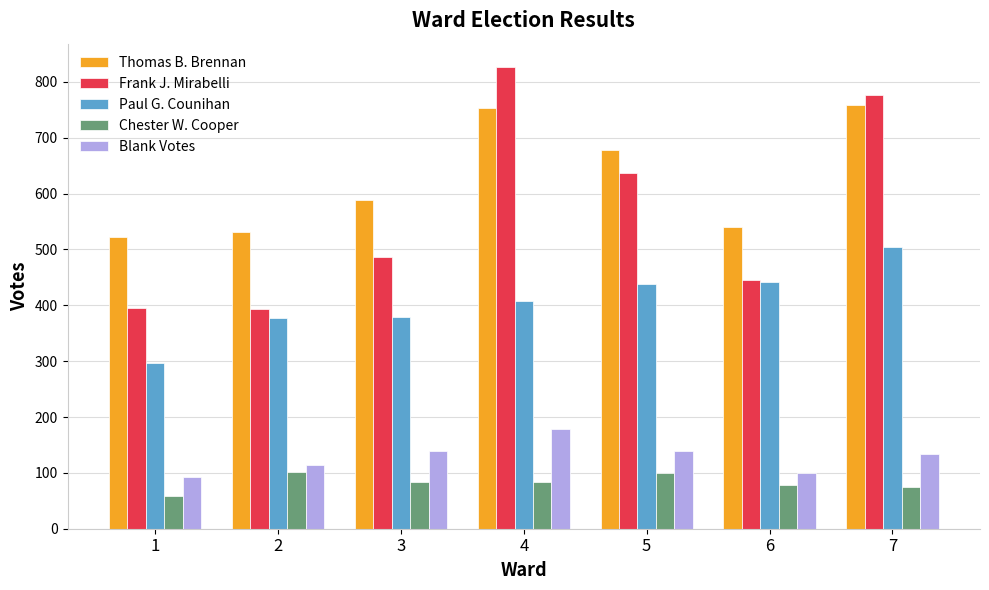

What is the difference between the Frank J. Mirabelli values at 4 and 1?

431